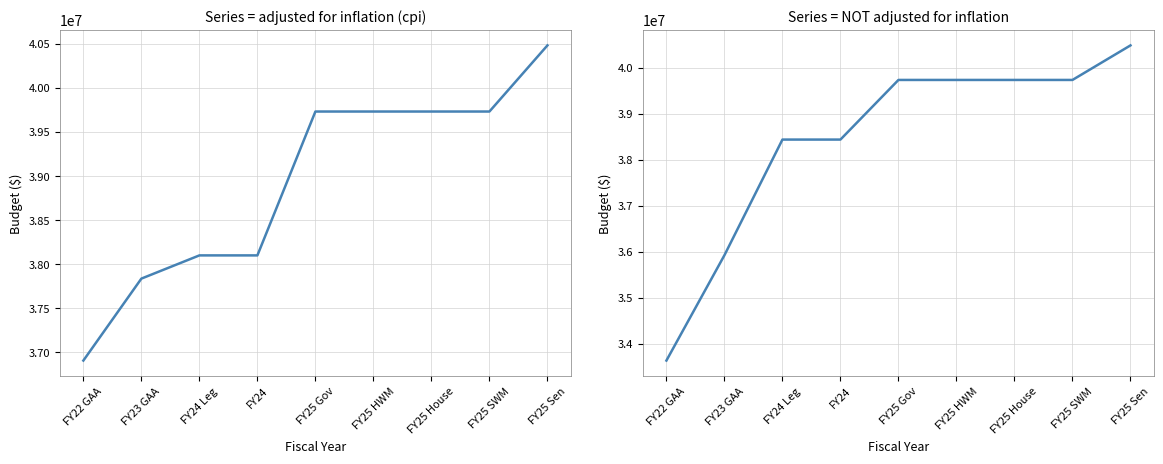

How many lines are shown in the chart?

2